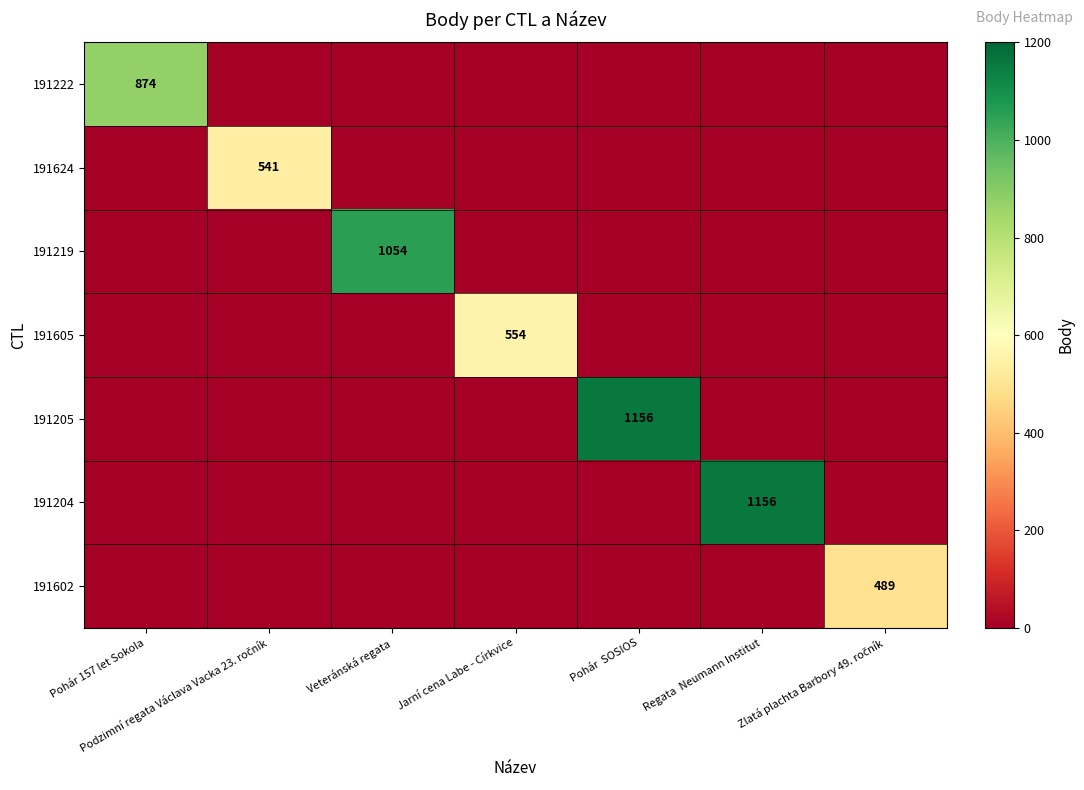

Which has a higher value, Veteránská regata or Regata  Neumann Institut?

Veteránská regata